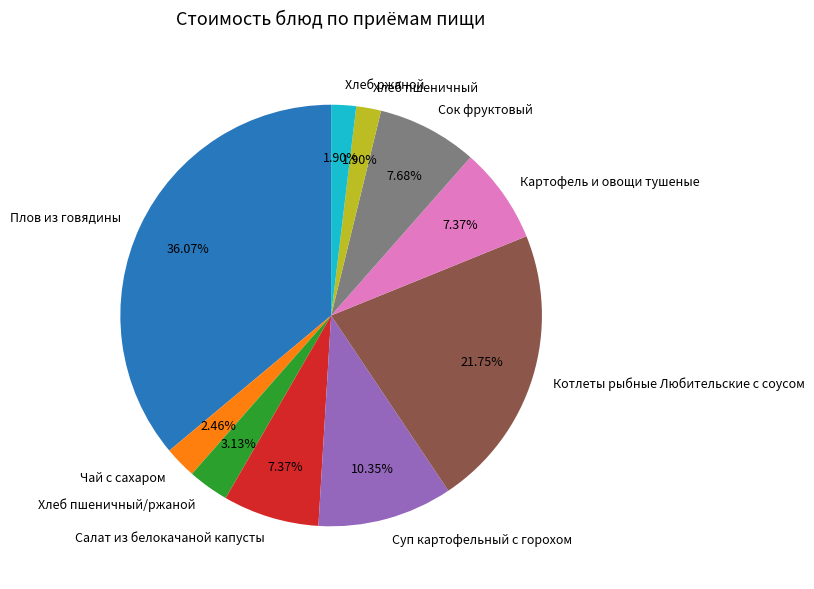

To the nearest percent, what percentage of the pie is Котлеты рыбные Любительские с соусом?

22%